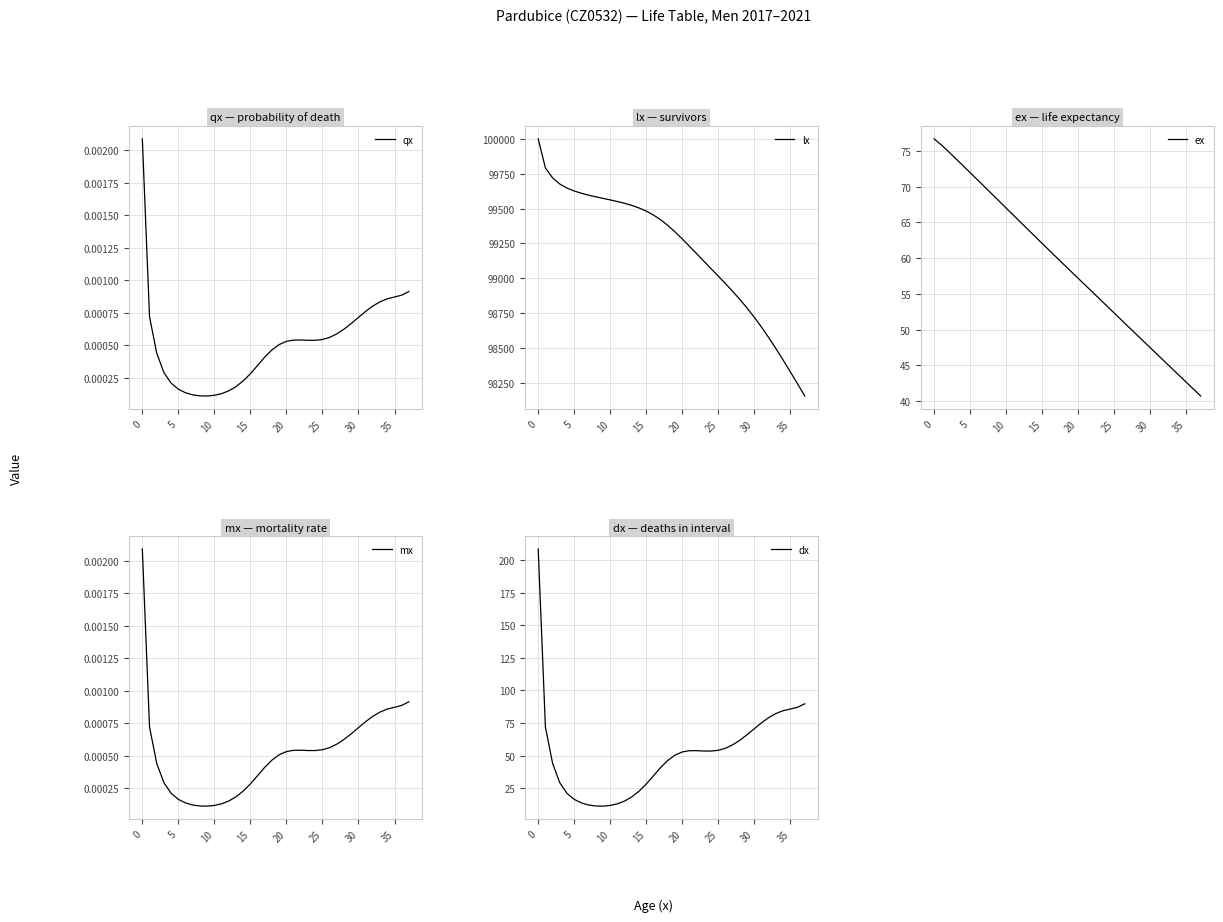

Does the chart display data point markers on the line(s)?

No